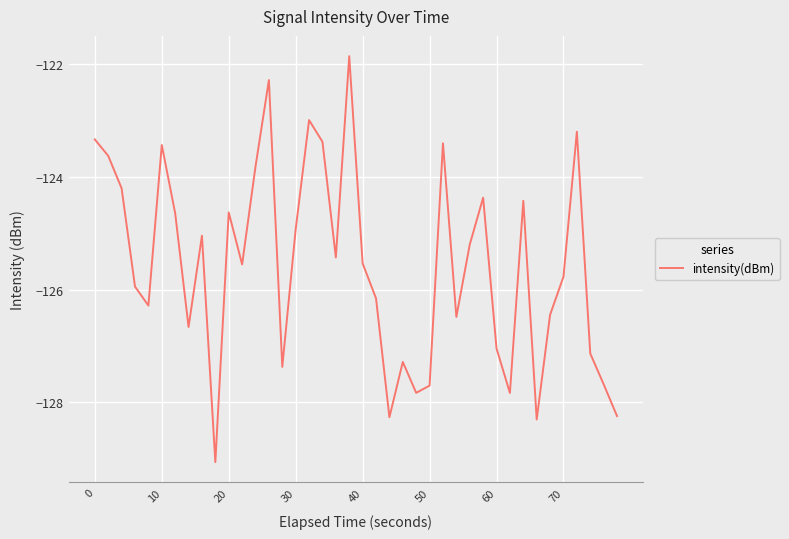

What is the minimum value shown in the chart?

-129.1